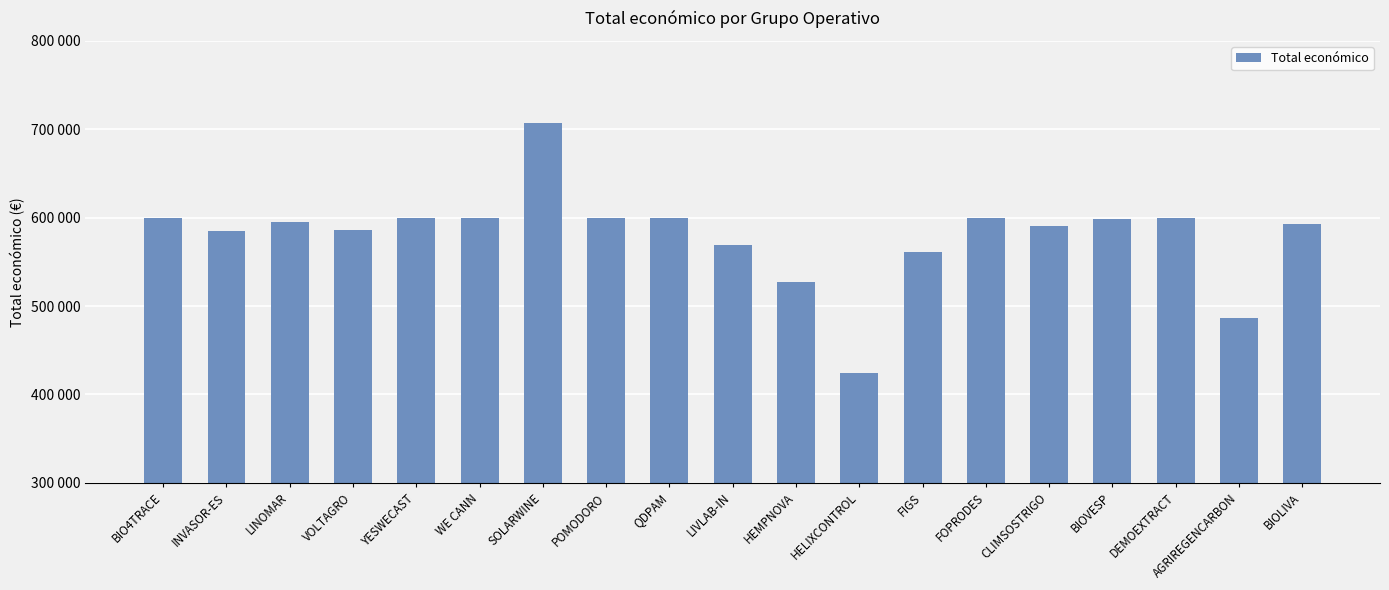

What is the ratio of the value at BIOVESP to the value at QDPAM?

1.0